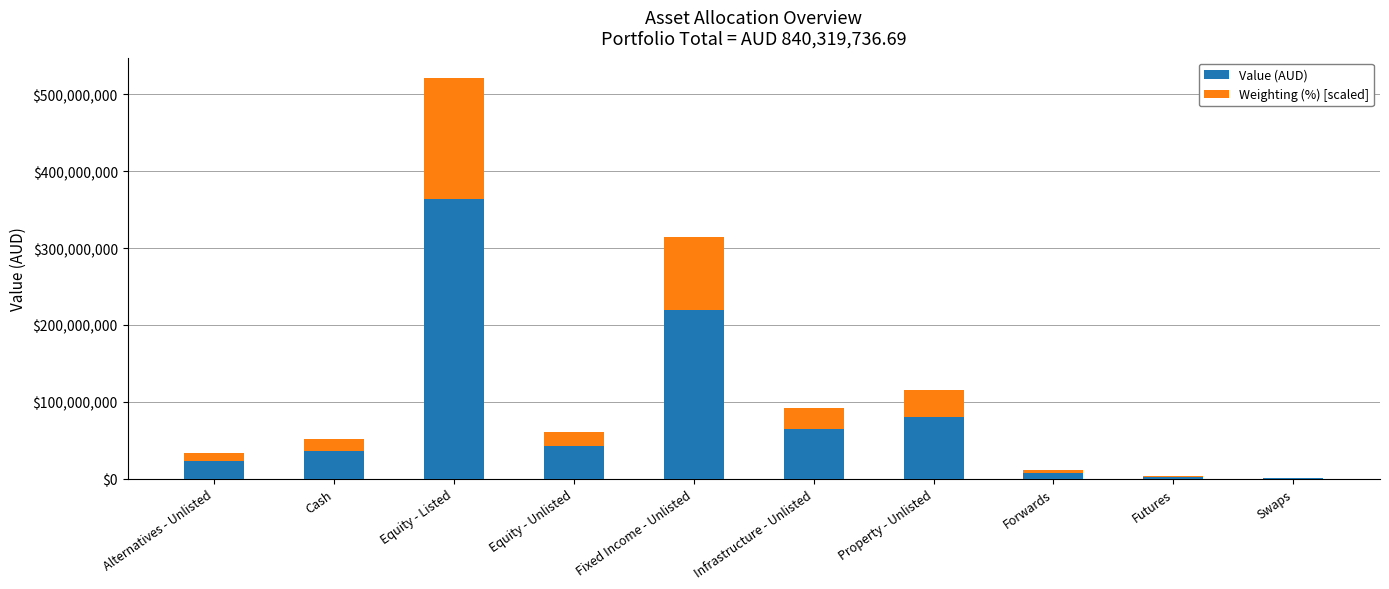

What is the sum of all Value (AUD) values?

840329705.1